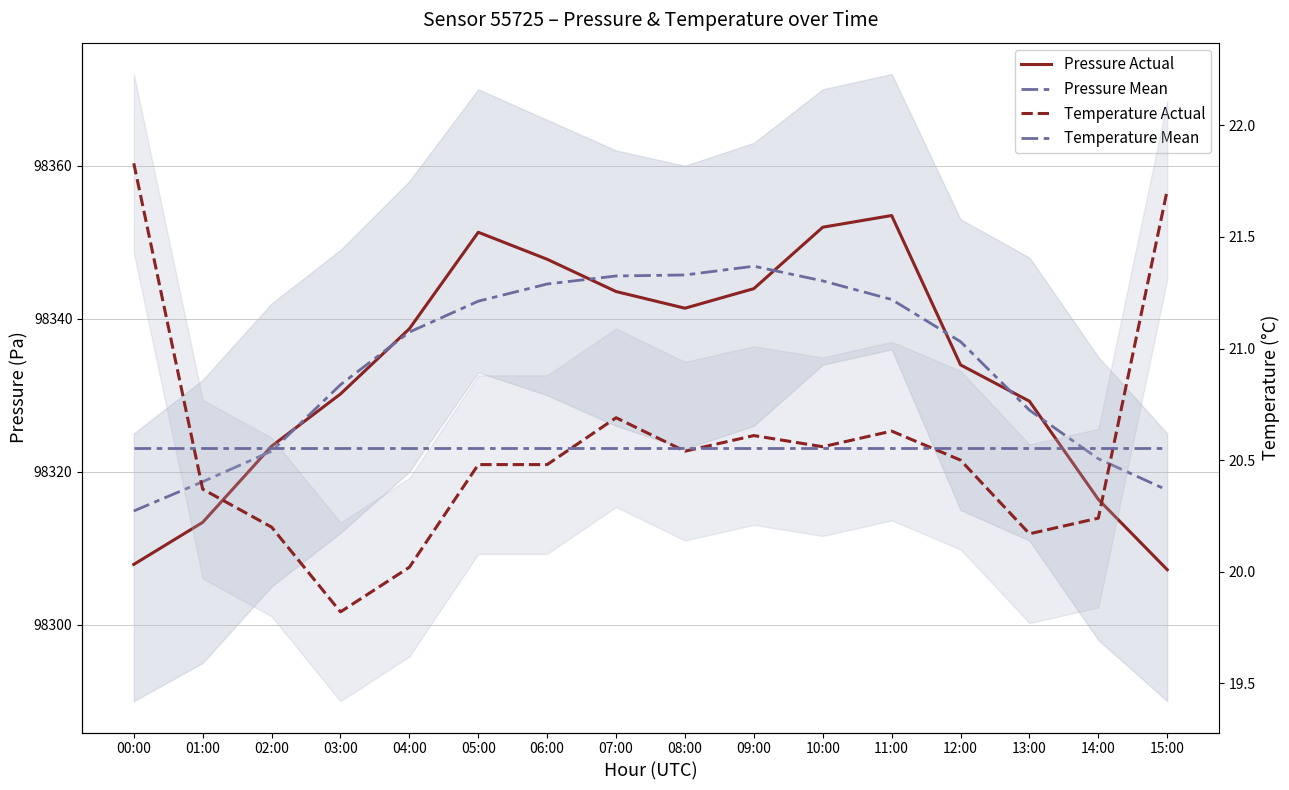

Which has a higher value, 09:00 or 04:00?

09:00